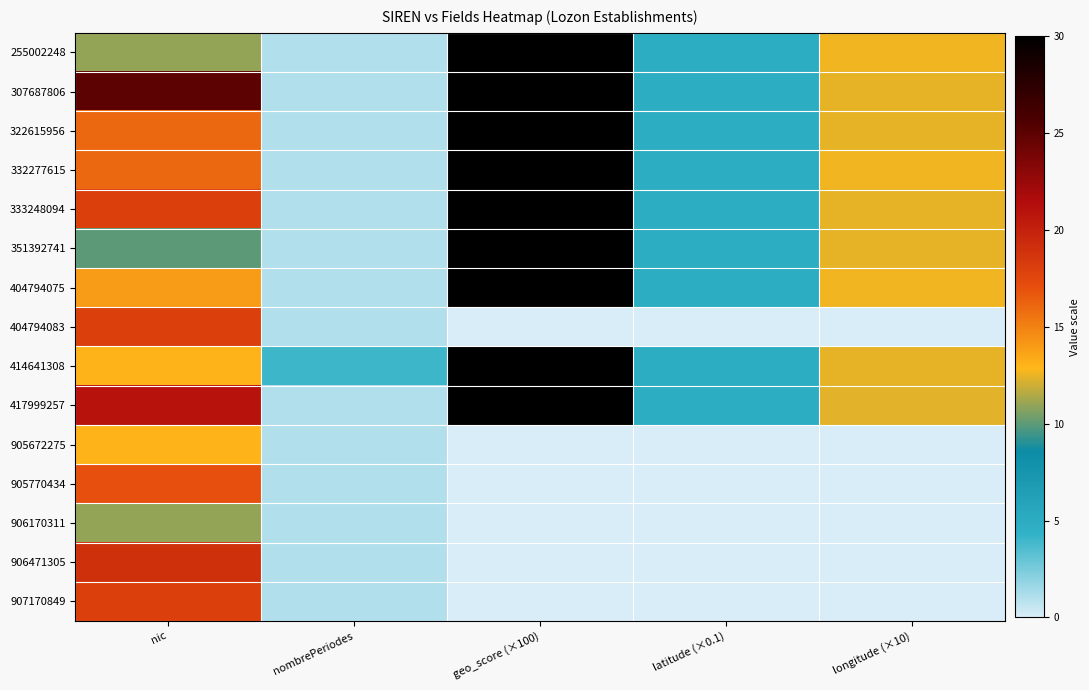

Rank the series at nic from lowest to highest value.

351392741, 255002248, 906170311, 414641308, 905672275, 404794075, 322615956, 332277615, 905770434, 333248094, 404794083, 907170849, 906471305, 417999257, 307687806